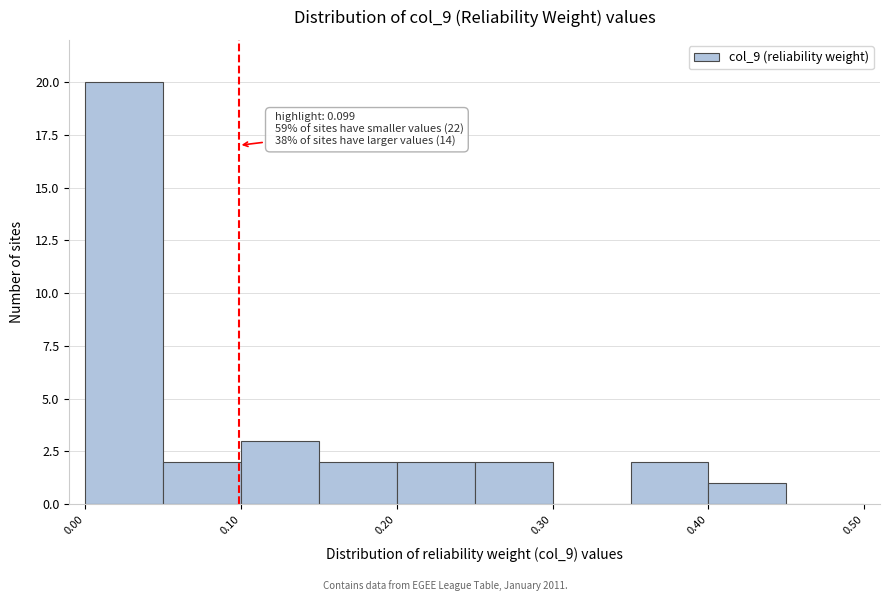

Over which range of the x-axis is the bar tallest?

0.00 to 0.05